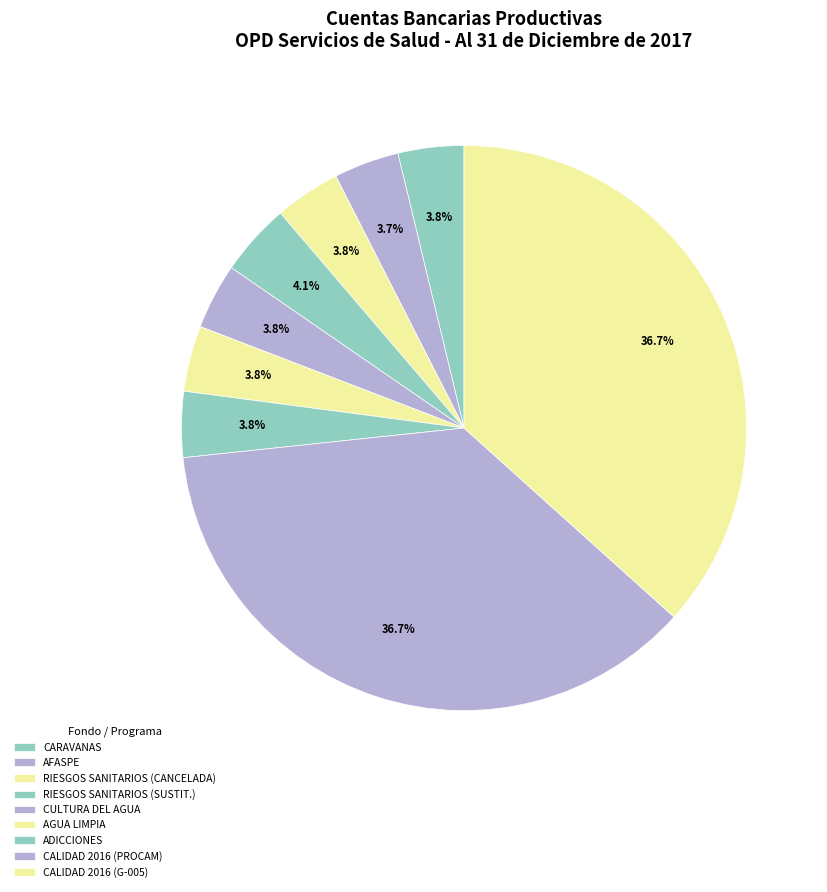

True or false: RIESGOS SANITARIOS (CANCELADA) accounts for 4% of the total.

True